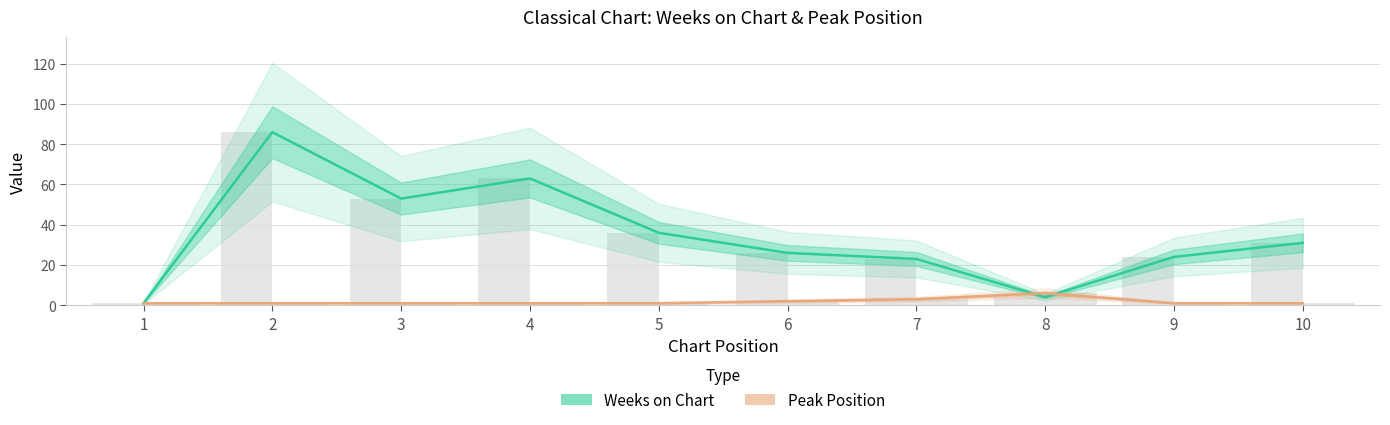

What is the spread (max minus min) of values at 5?

35